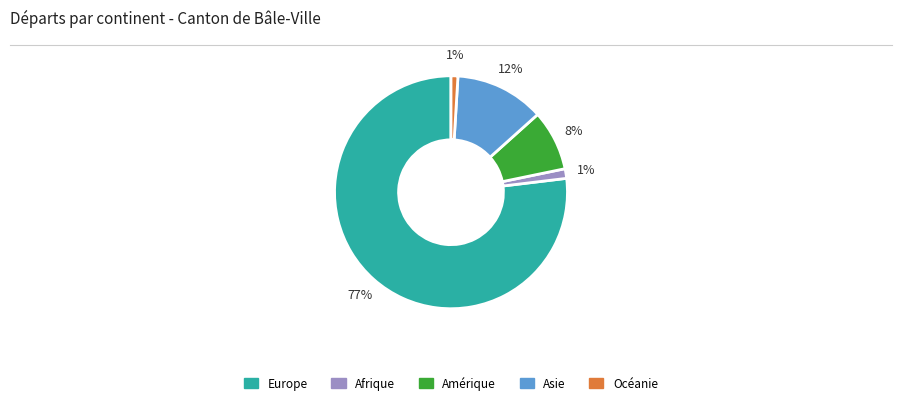

True or false: Afrique accounts for 11% of the total.

False